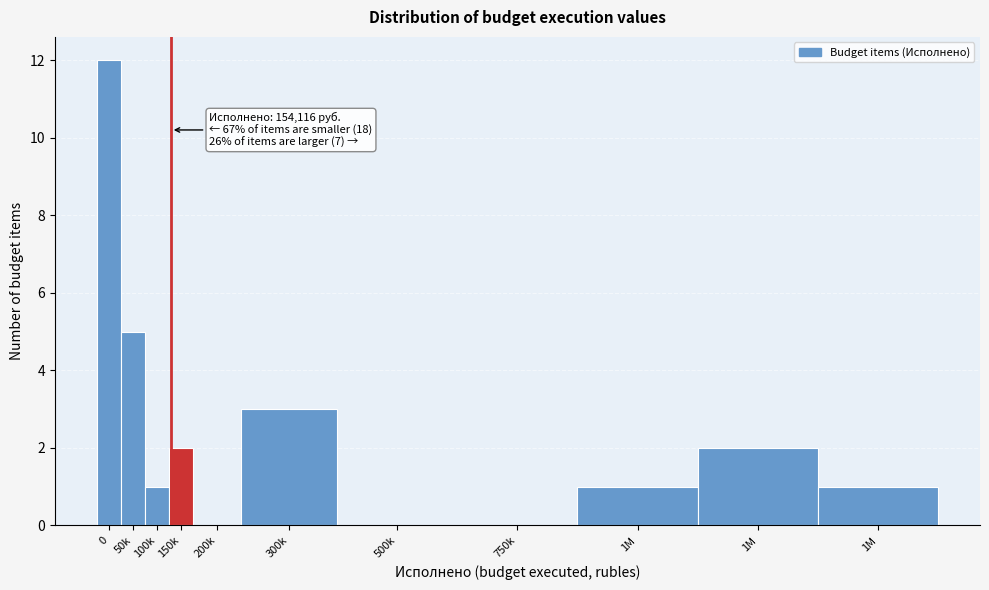

How many data points does each series have?

11